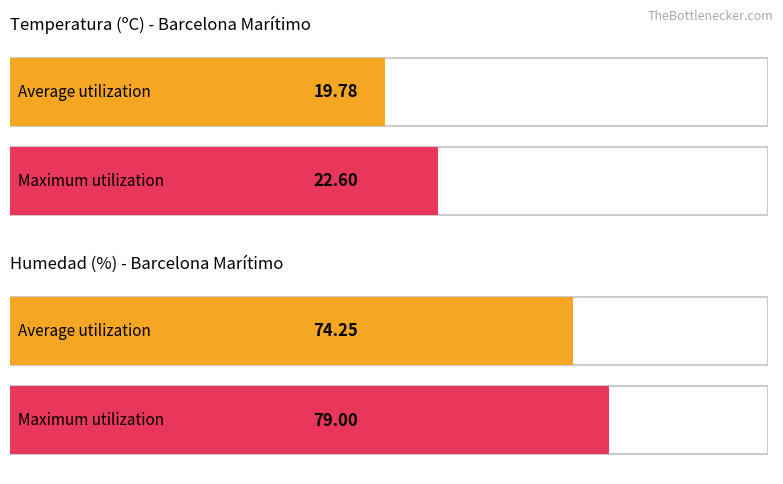

Which series has the largest range (max minus min)?

Humedad (%)